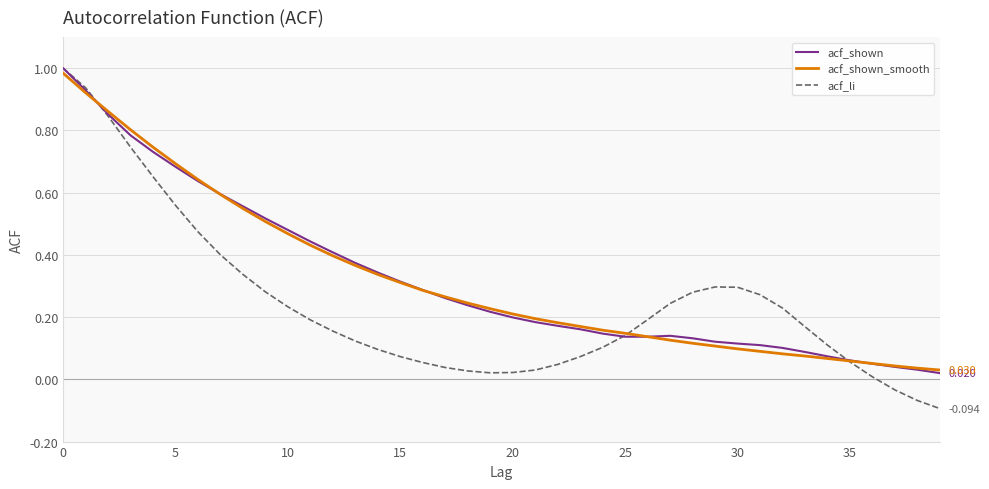

Which series has the largest range (max minus min)?

acf_li